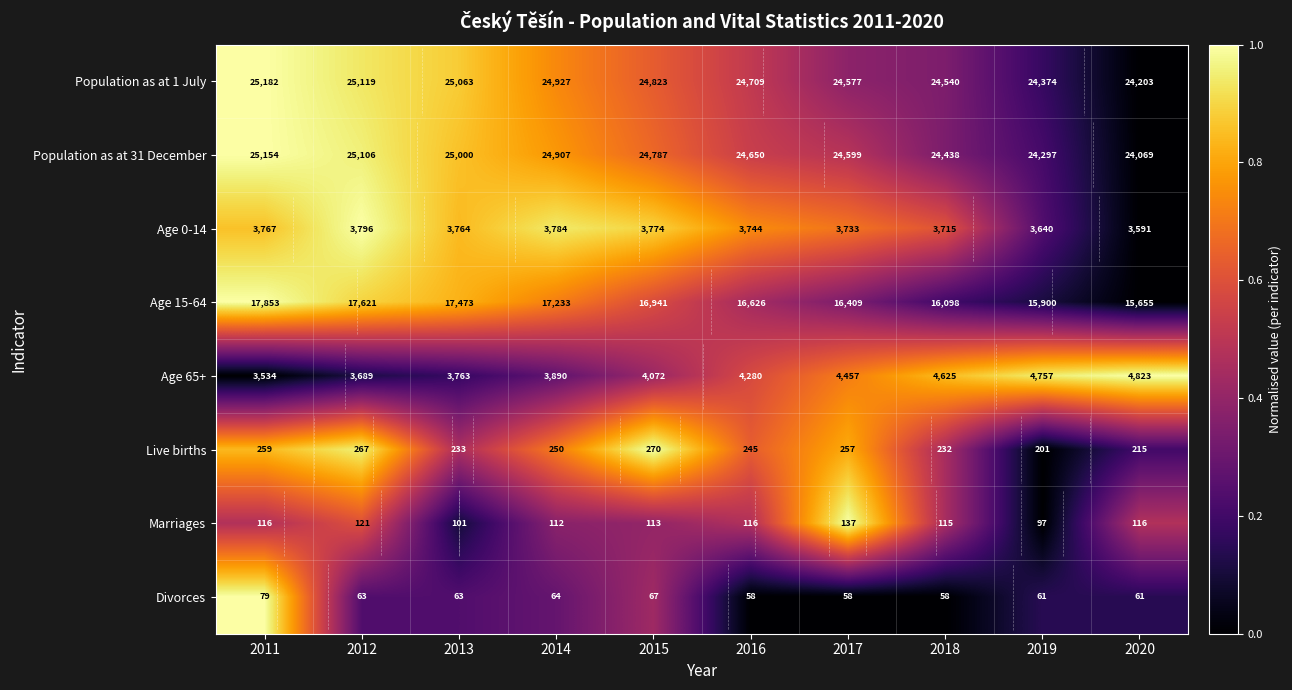

What value does the Marriages series have at 2017?

1.0